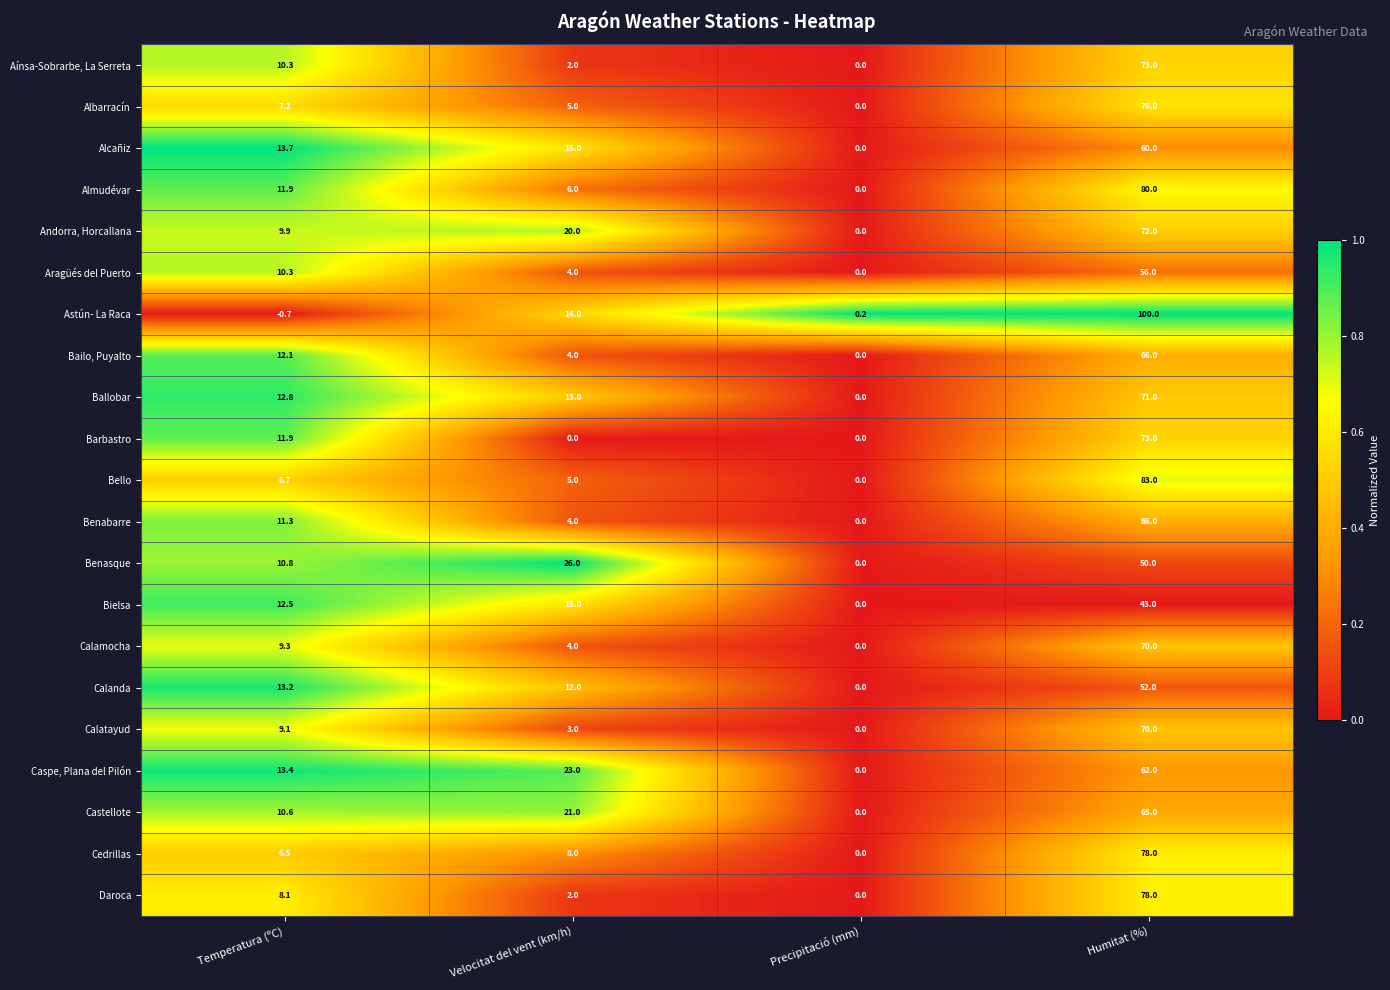

Is the value of Castellote at Precipitació (mm) greater than the value of Ballobar at Temperatura (ºC)?

No